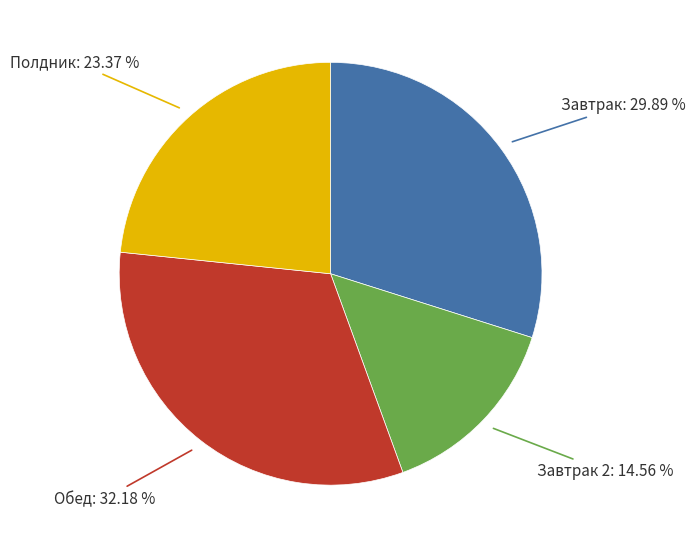

Is there a majority slice in this chart?

No